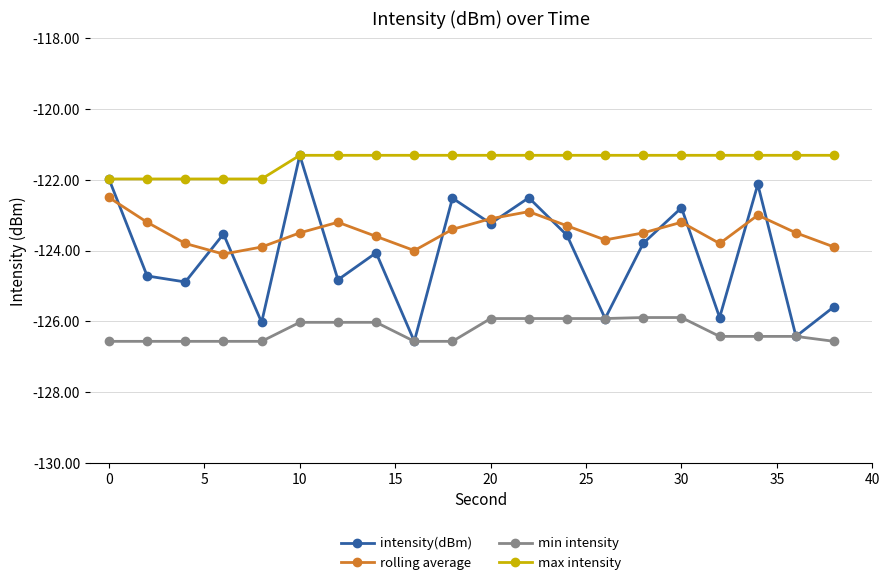

Which series has the widest spread of values?

intensity(dBm)